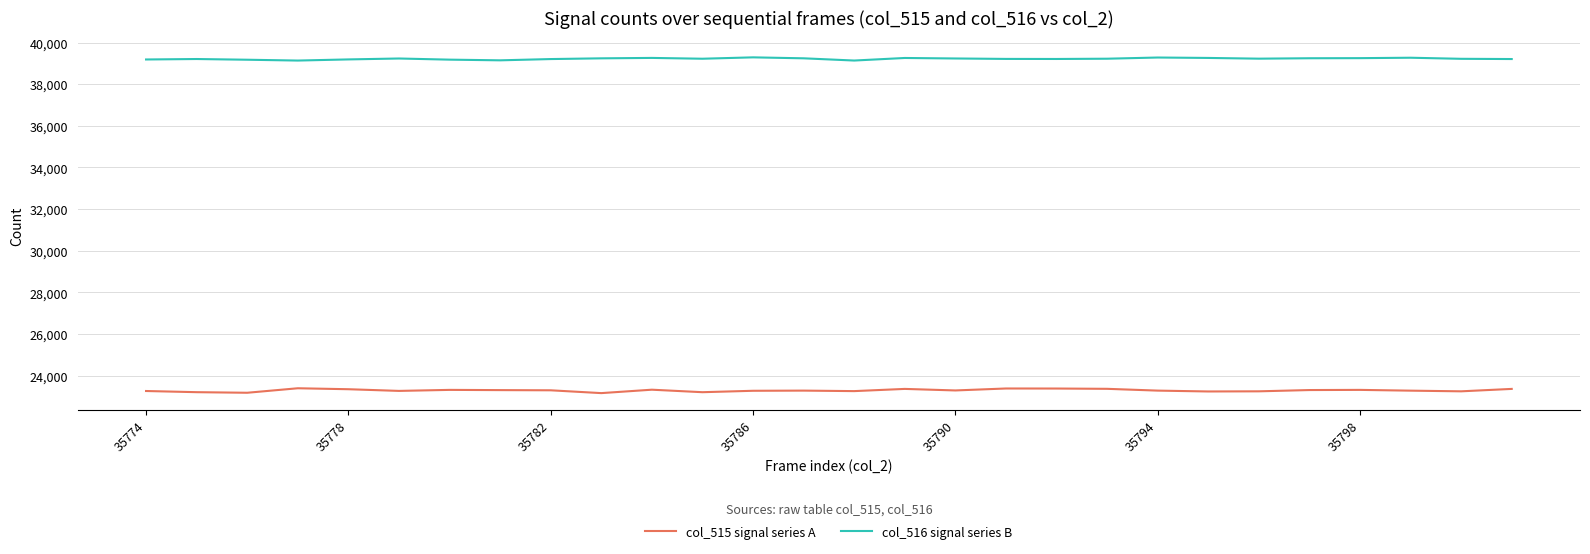

What is the difference between the maximum and minimum values in the col_515 signal series A series?

233